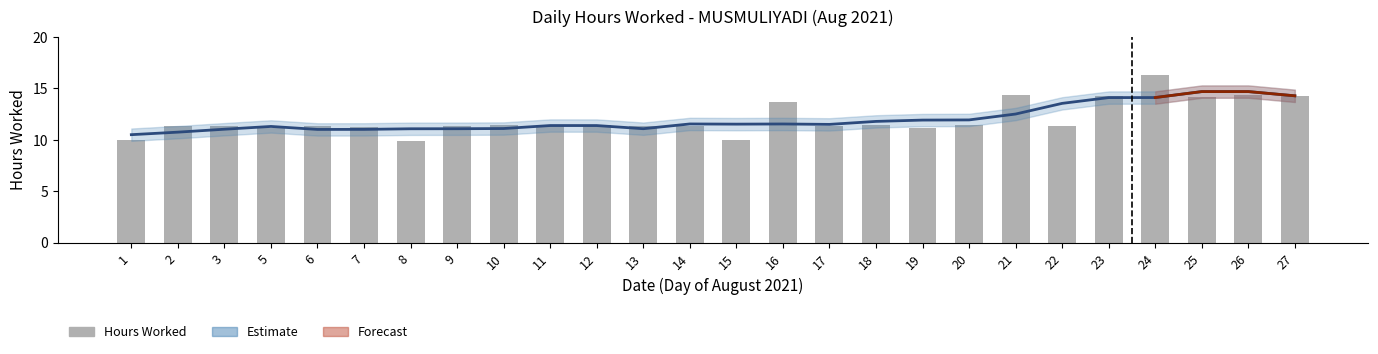

The value at 7 is 11.3. True or false?

True